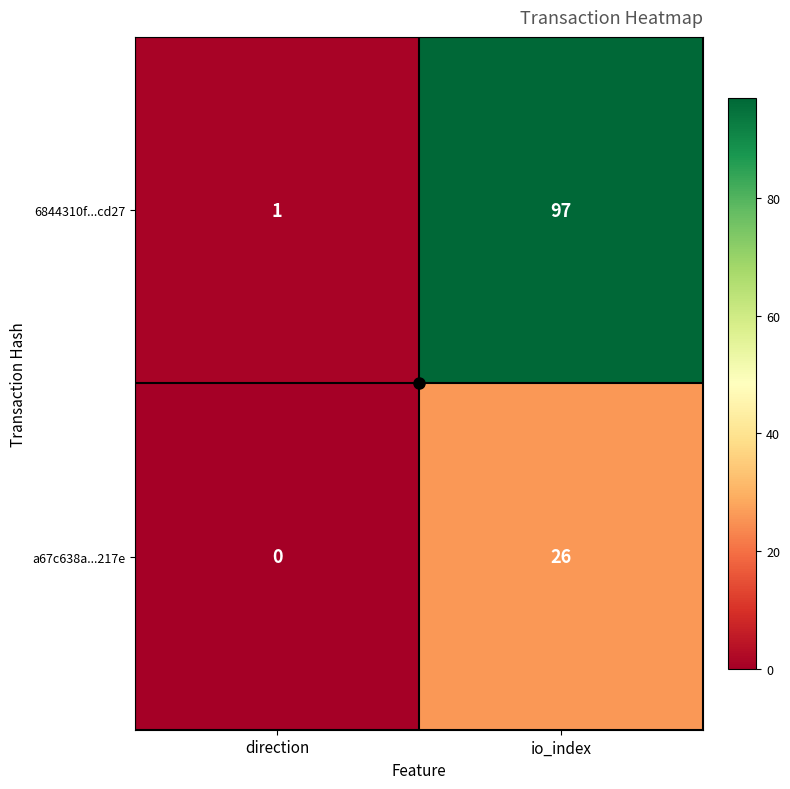

What is the sum of the a67c638a...217e values at direction and io_index?

26